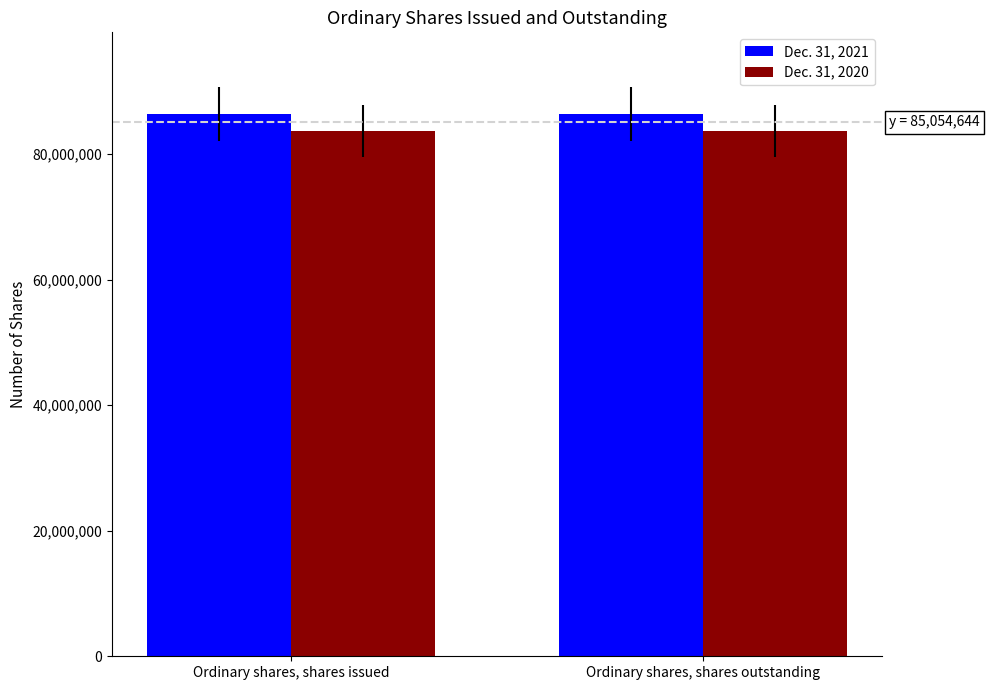

Reading left to right, list all the values displayed in this chart.

Dec. 31, 2021: Ordinary shares, shares issued=86433432	Ordinary shares, shares outstanding=86433432
Dec. 31, 2020: Ordinary shares, shares issued=83675856	Ordinary shares, shares outstanding=83675856